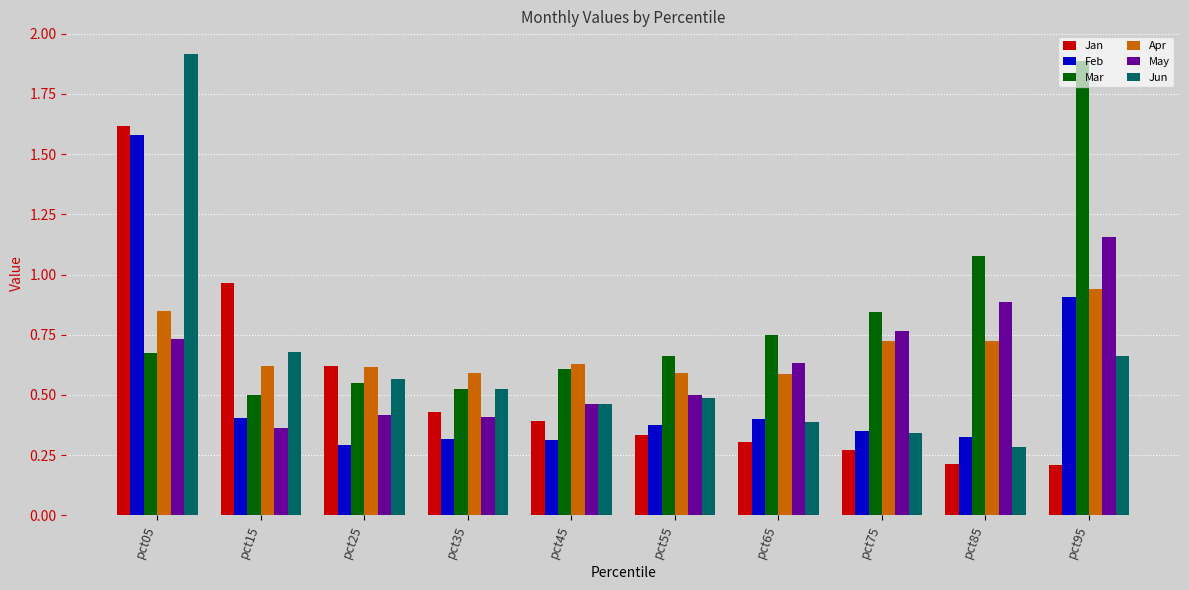

Is the value of Jun at pct35 greater than the value of Jan at pct25?

No